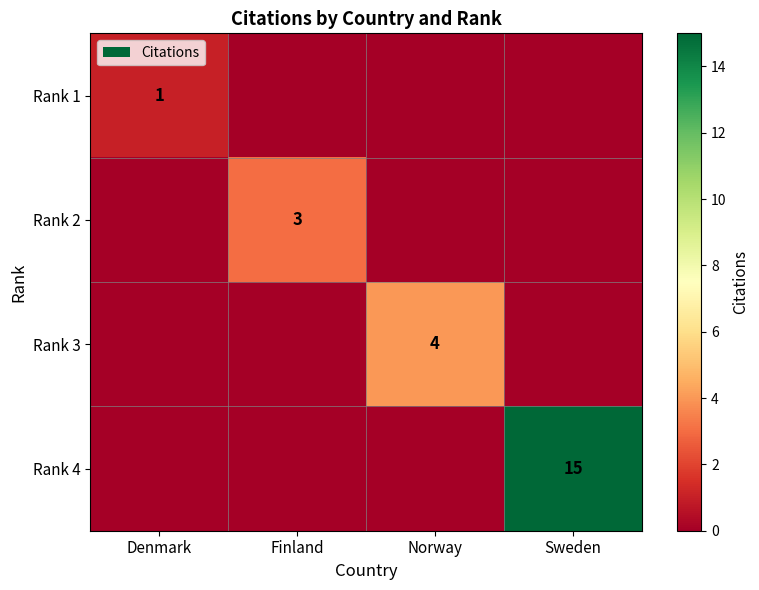

List the labels in order of Rank 1 value, smallest first.

Finland, Norway, Sweden, Denmark